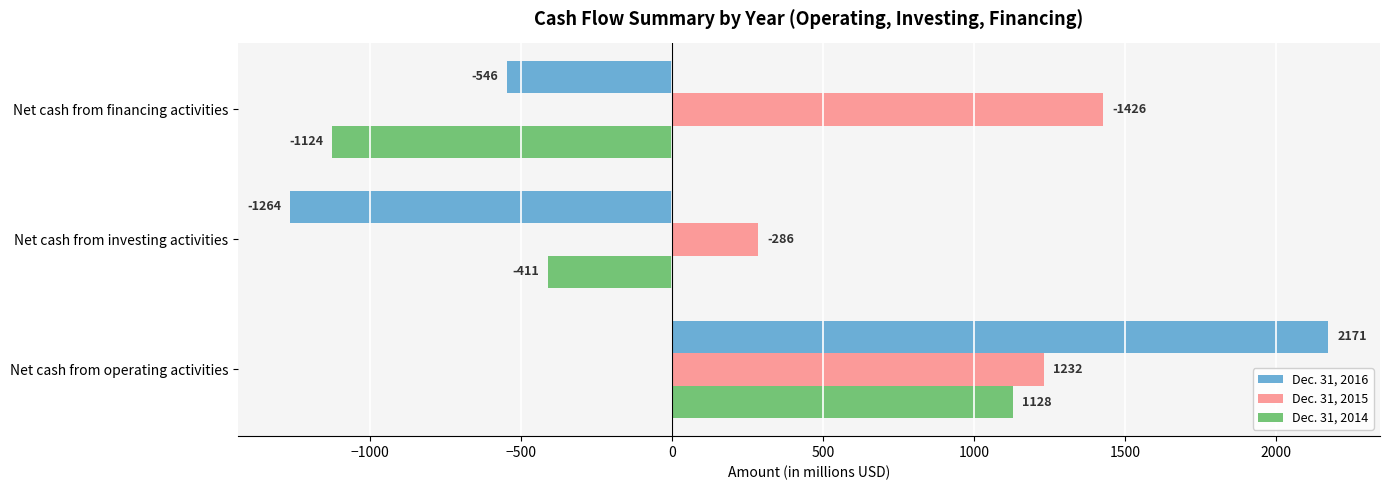

Which series changed the most between Net cash from operating activities and Net cash from investing activities?

Dec. 31, 2016